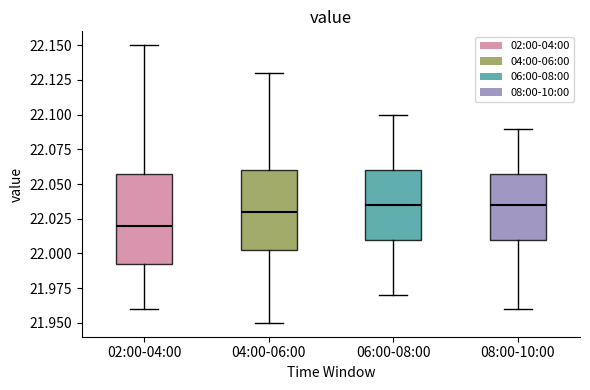

Which box is the tallest, from its lower edge to its upper edge?

02:00-04:00